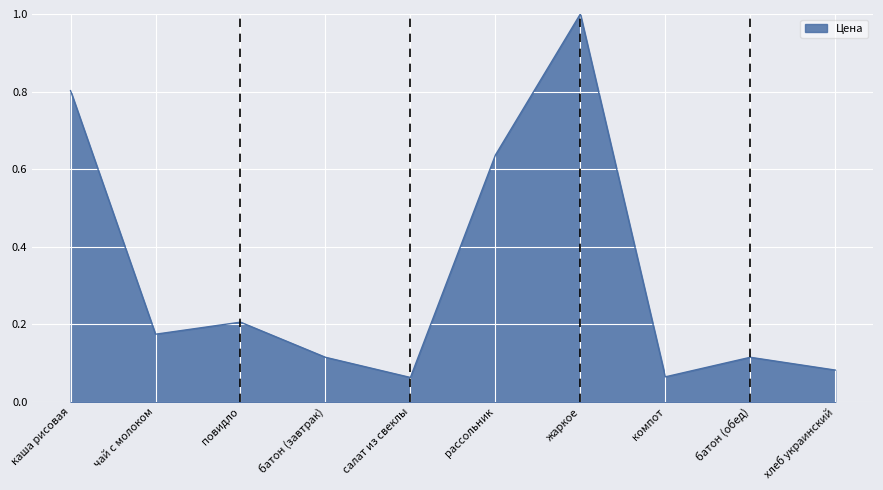

At which category does the chart reach its peak across all series?

жаркое